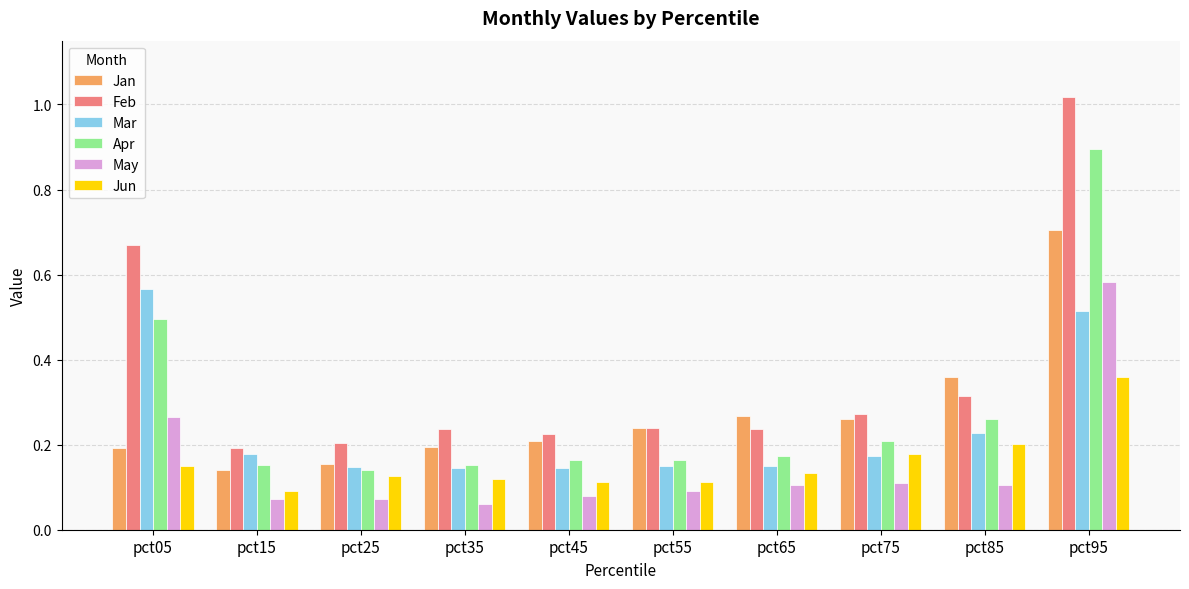

At which label does Mar reach its peak?

pct05